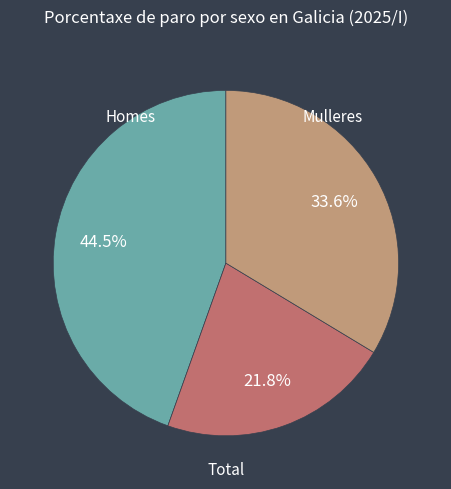

Is there a majority slice in this chart?

No